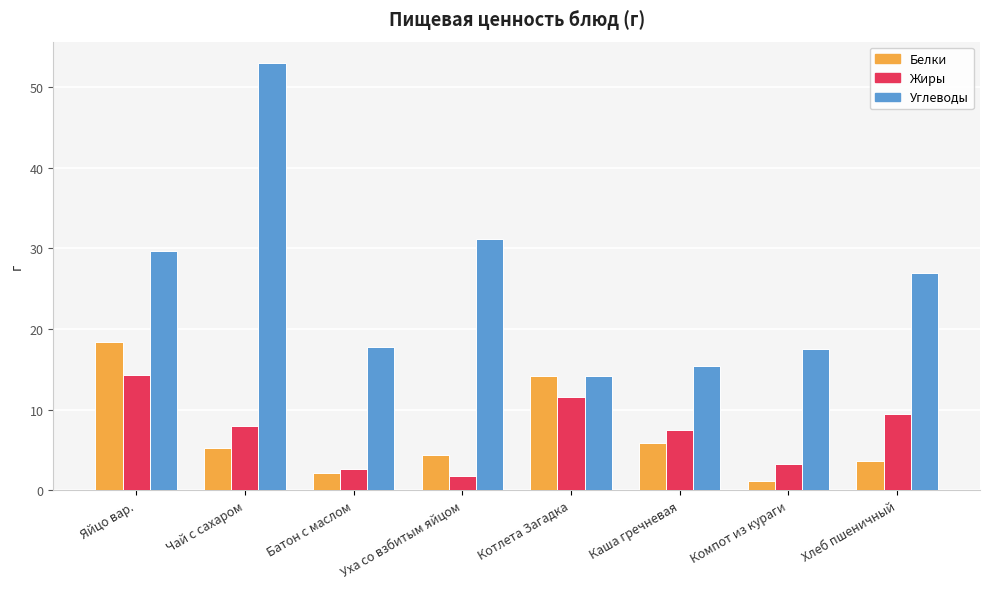

What is the difference between the highest and lowest values at Хлеб пшеничный?

23.4